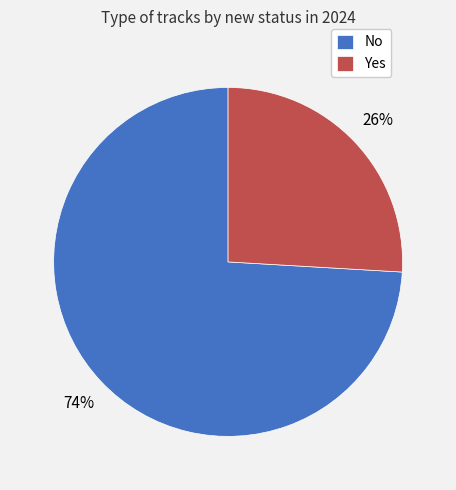

Do Yes and No together represent more than half of the pie?

Yes